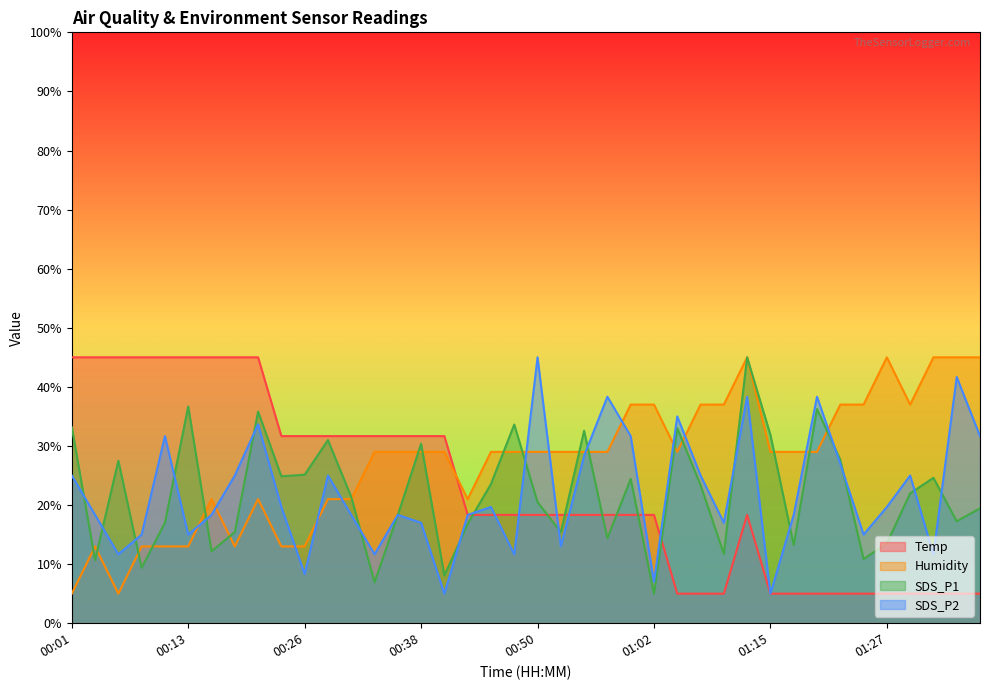

What is the spread (max minus min) of values at 01:05?

30.0